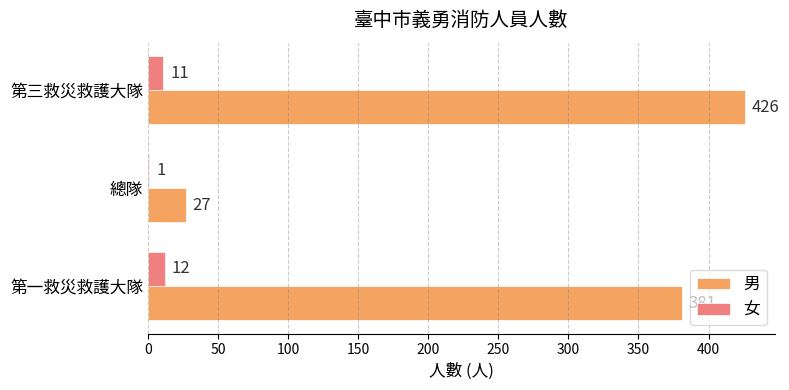

At which label is 女 closest to 6?

總隊